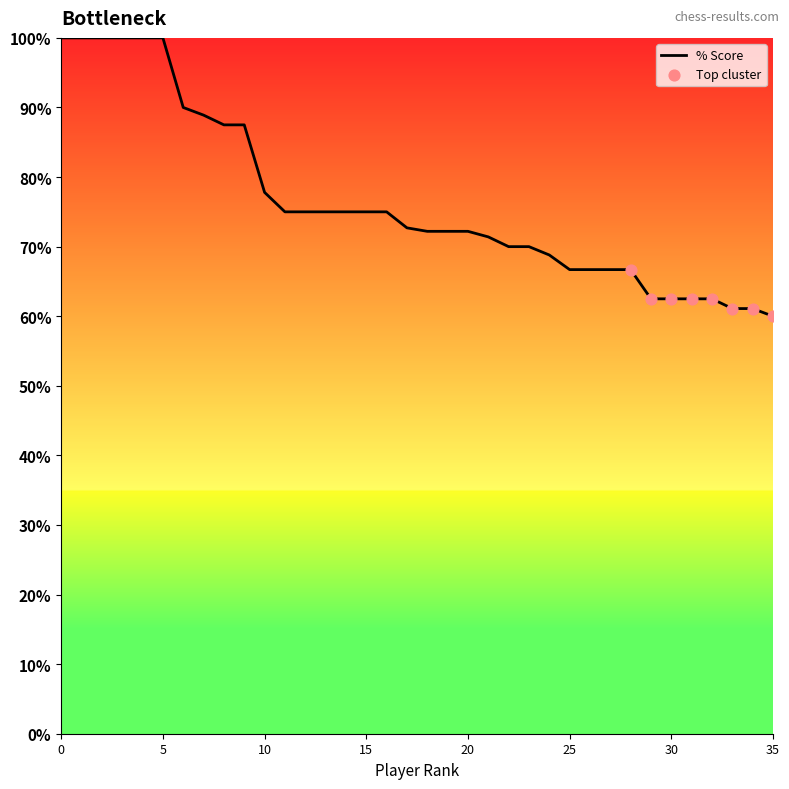

What is the maximum value shown in the chart?

100.0